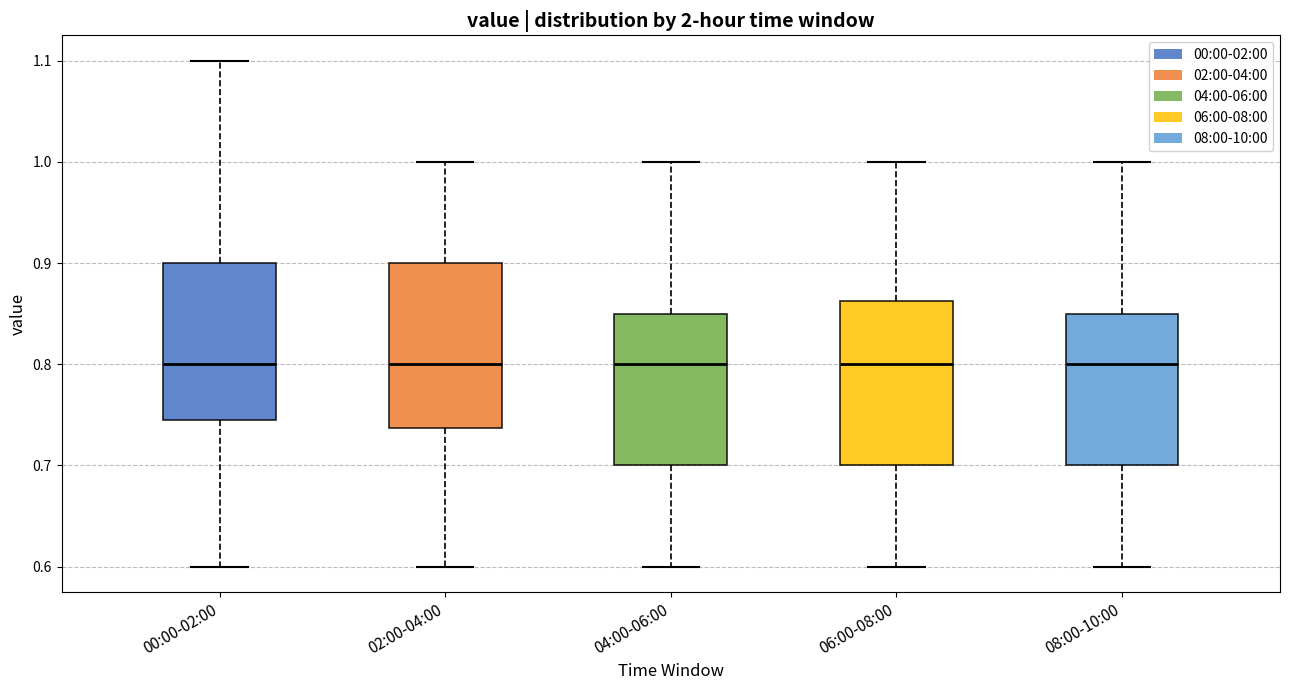

Reading left to right, transcribe this box plot: for each box, give where its median line is, the range the box spans, and where its two whiskers end, as read against the y-axis. The values are not printed on the chart, so give them approximately, as read against the axis.

00:00-02:00: median 0.80, box 0.75 to 0.90, whiskers 0.60 to 1.10
02:00-04:00: median 0.80, box 0.74 to 0.90, whiskers 0.60 to 1.00
04:00-06:00: median 0.80, box 0.70 to 0.85, whiskers 0.60 to 1.00
06:00-08:00: median 0.80, box 0.70 to 0.86, whiskers 0.60 to 1.00
08:00-10:00: median 0.80, box 0.70 to 0.85, whiskers 0.60 to 1.00